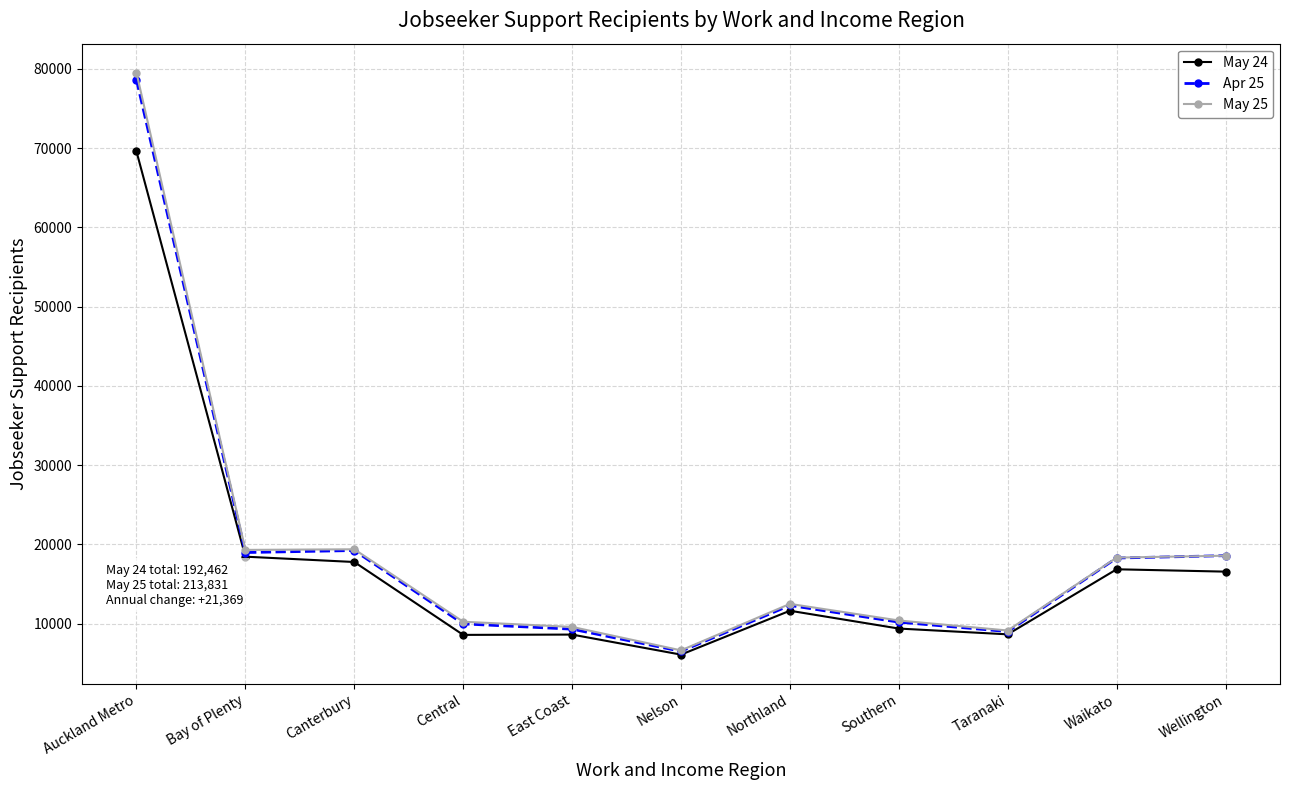

What is the label of the 9th point from the left?

Taranaki